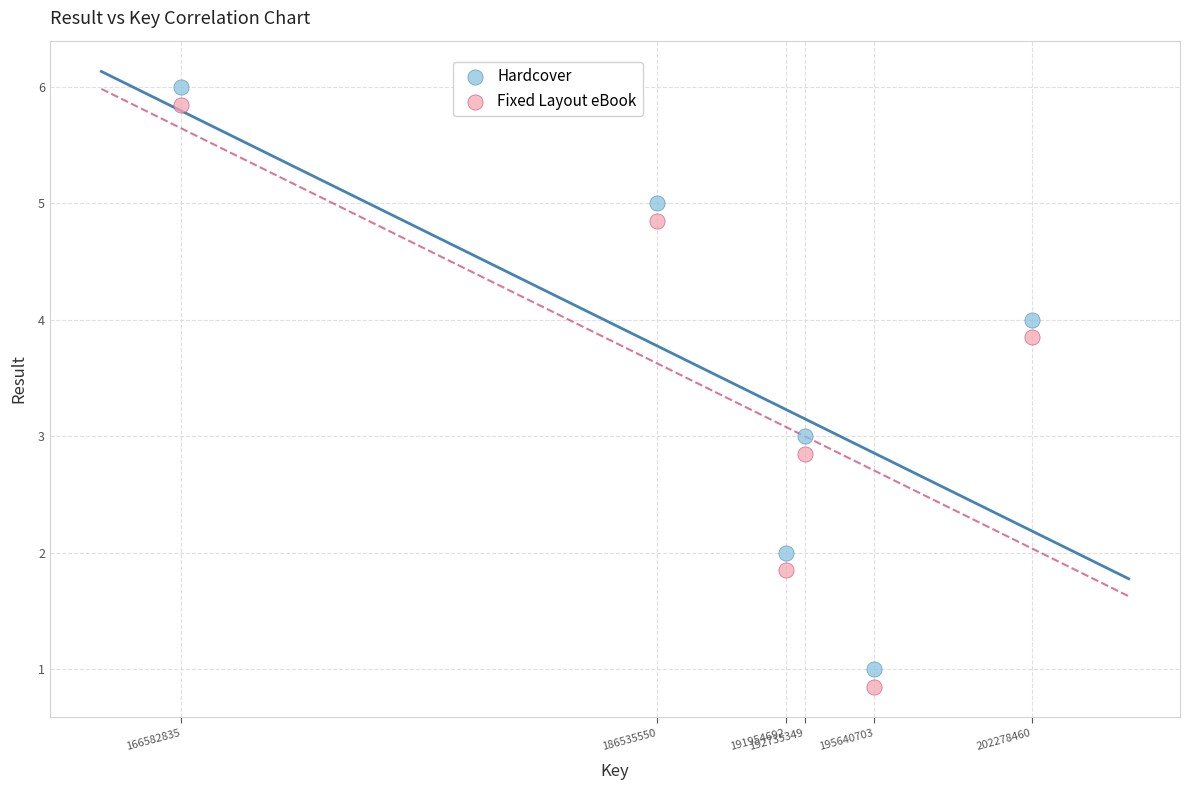

What is the X range (max minus min) for the scatter plot?

35695625.0